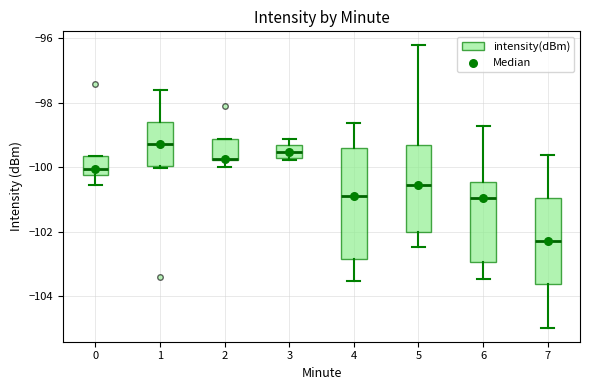

Which box's median line is the lowest?

7